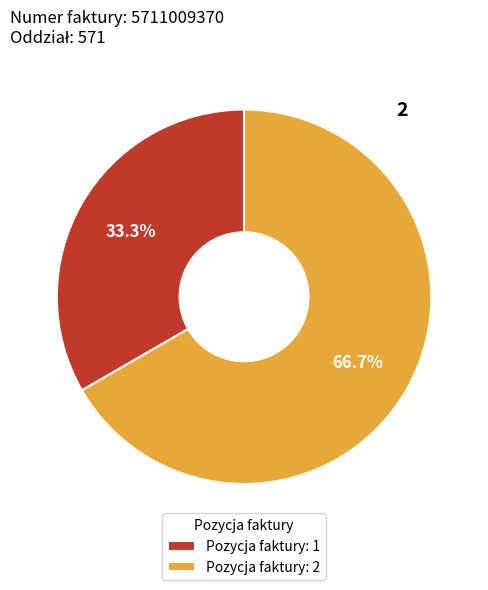

What is the largest slice in the pie chart?

Pozycja faktury: 2